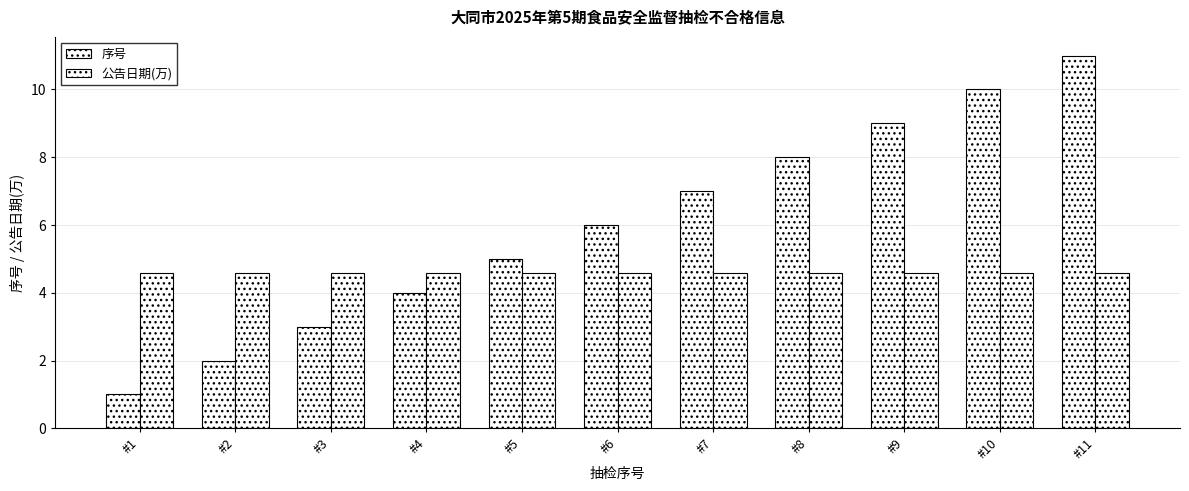

How many bars are there in each group?

2